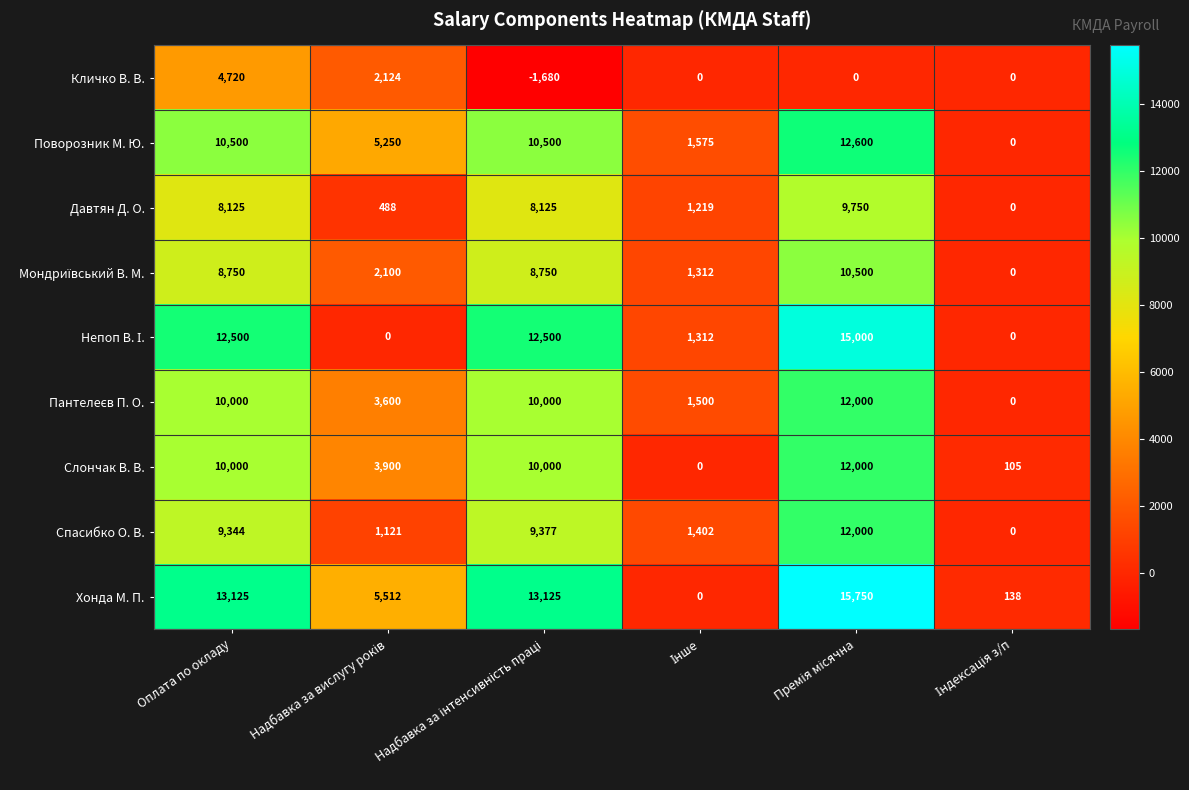

What is the maximum value shown in the chart?

15750